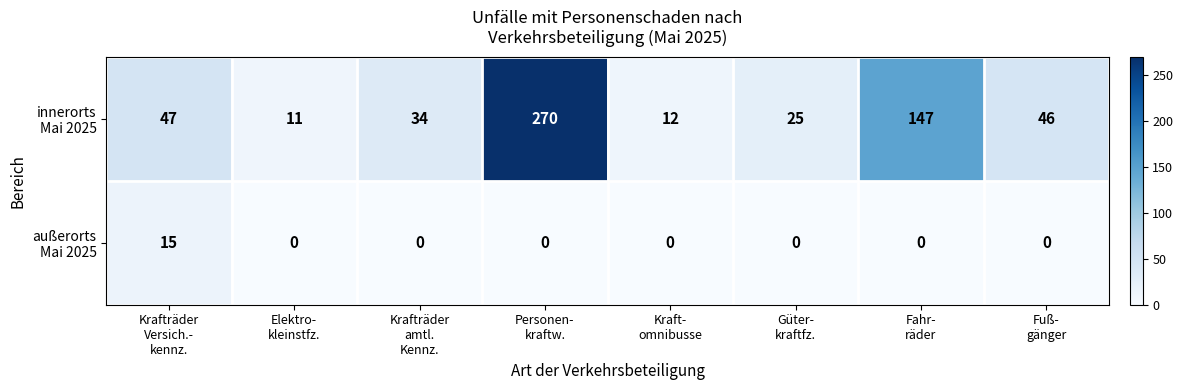

What is the greatest value displayed?

270